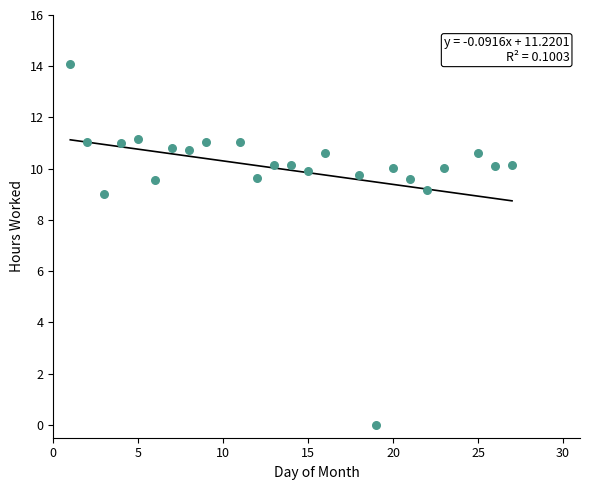

What is the range of X values (max minus min)?

26.0